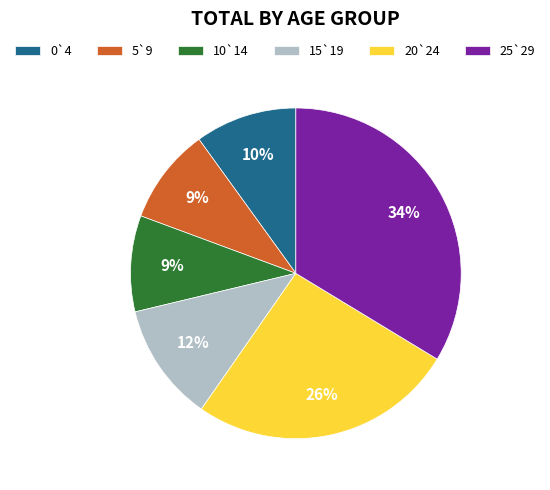

Count the number of slices in the pie.

6